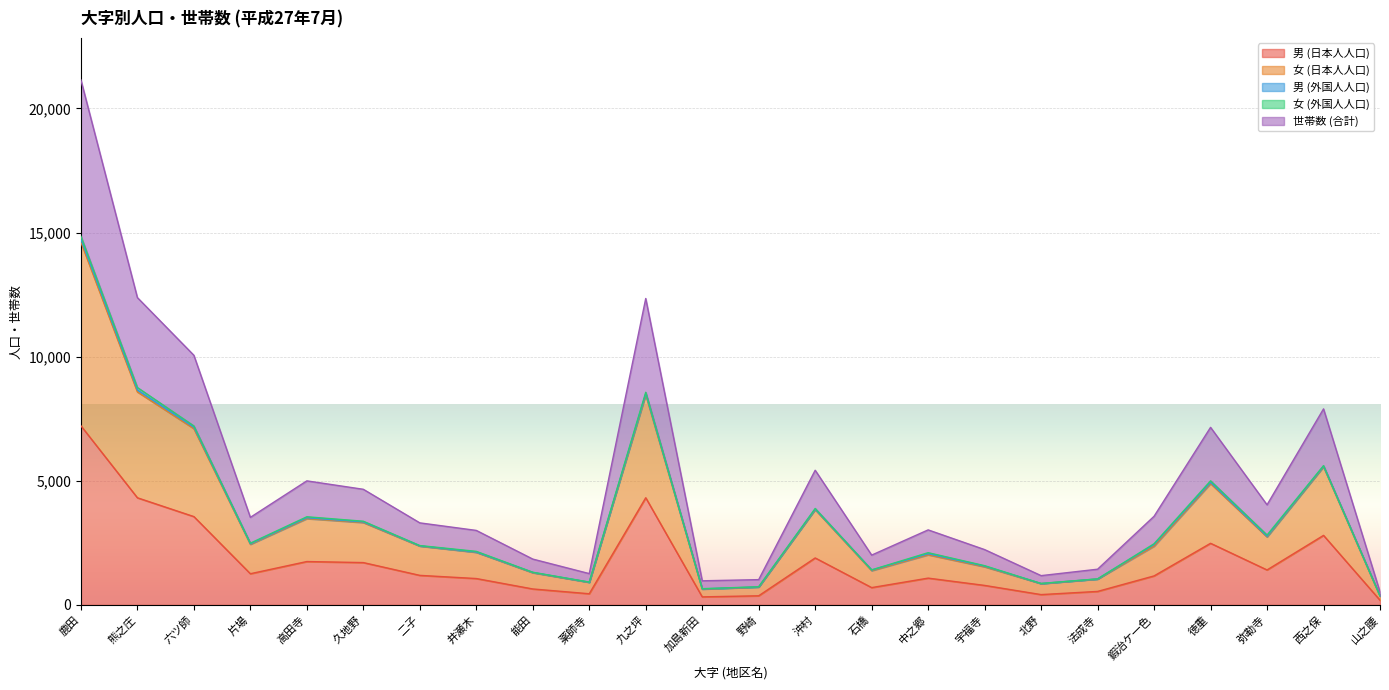

The value of 男 (日本人人口) at 中之郷 is 1079. True or false?

True